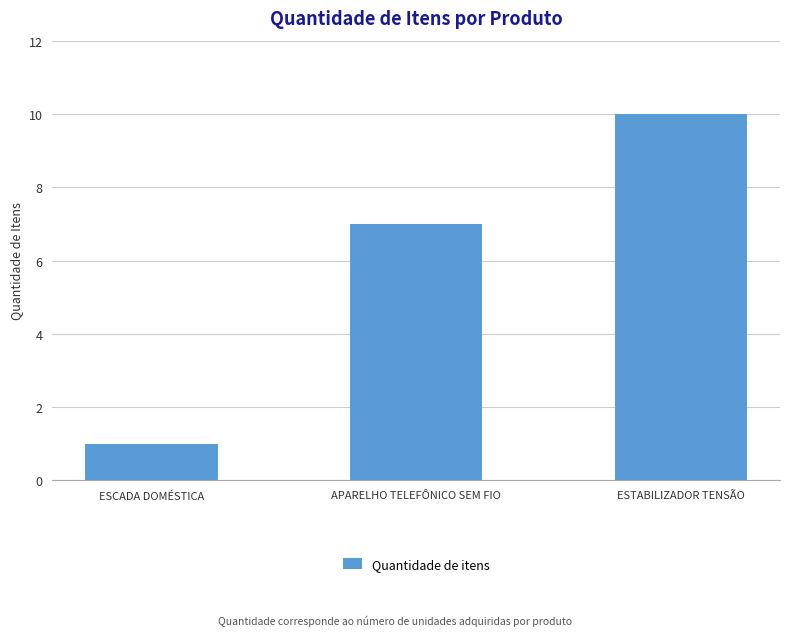

What is the ratio of the value at APARELHO TELEFÔNICO SEM FIO to the value at ESTABILIZADOR TENSÃO?

0.7